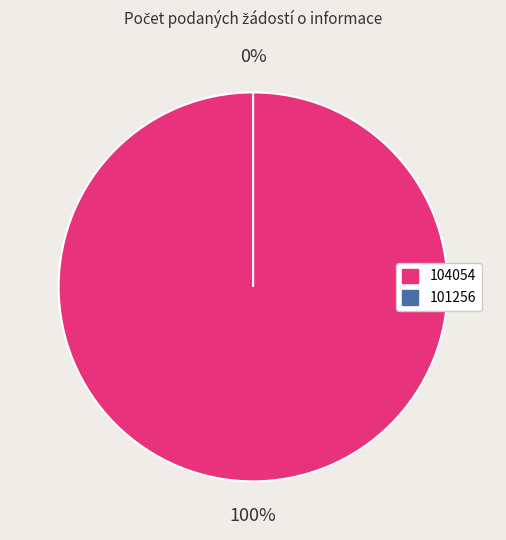

Does any single category account for the majority?

Yes